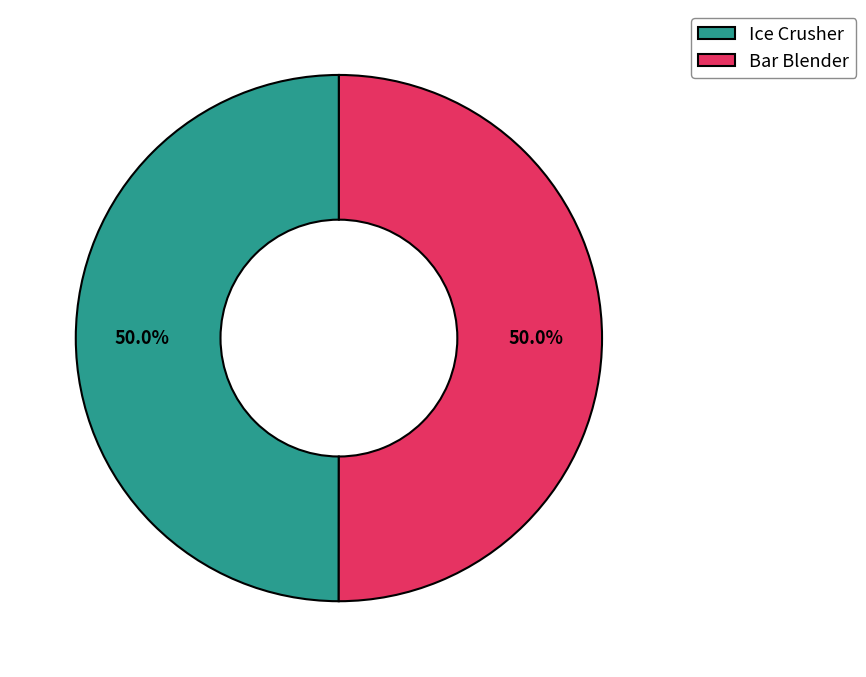

Approximately how many times larger is the value at Ice Crusher compared to Bar Blender?

1.0